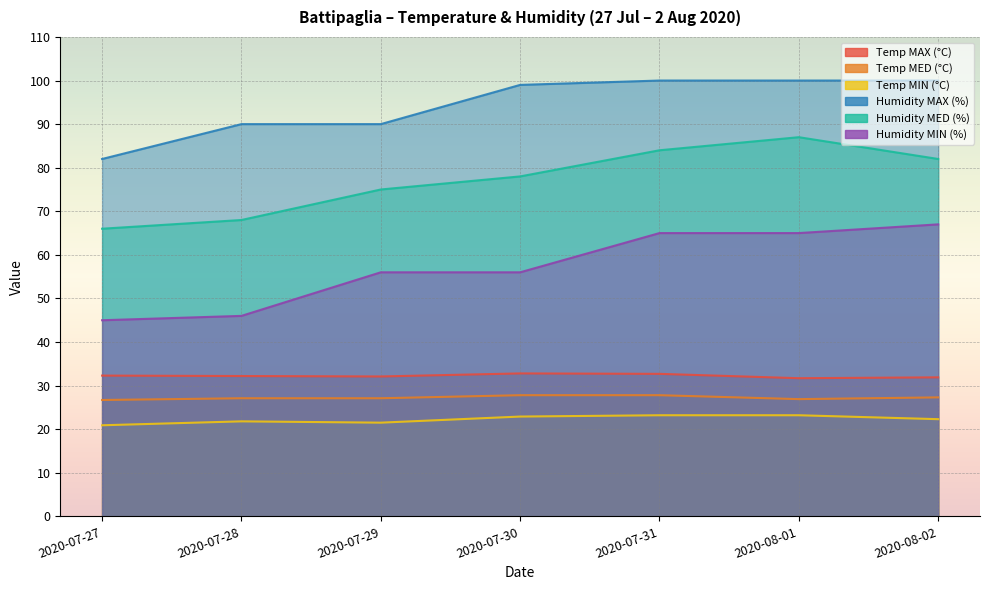

What is the greatest value displayed?

100.0